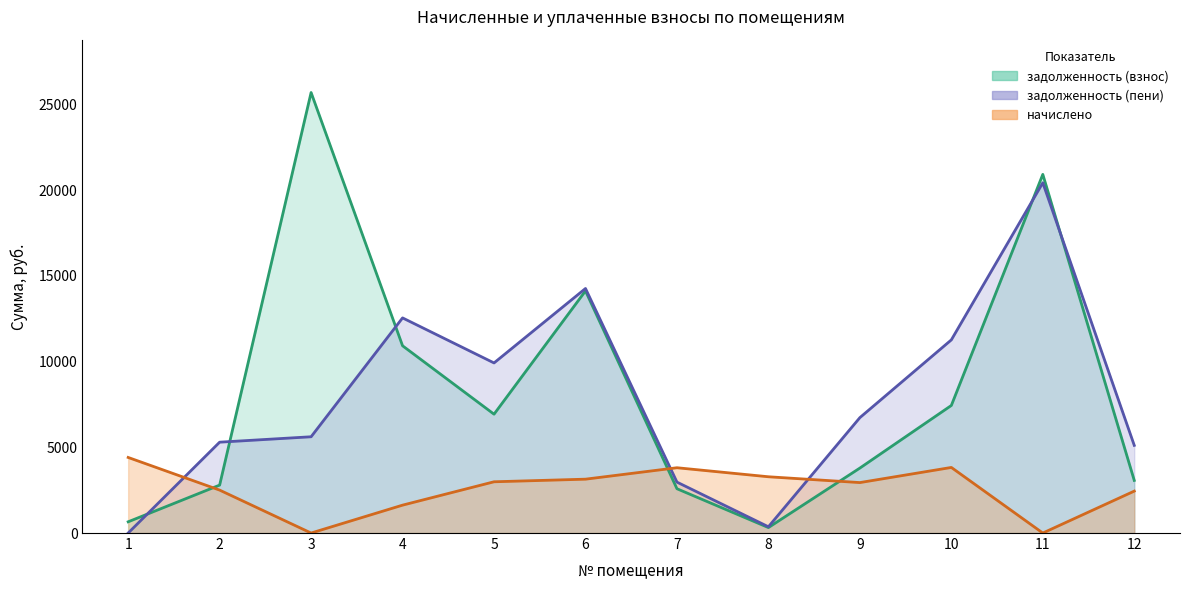

Where is the first local minimum for задолженность (пени)?

5